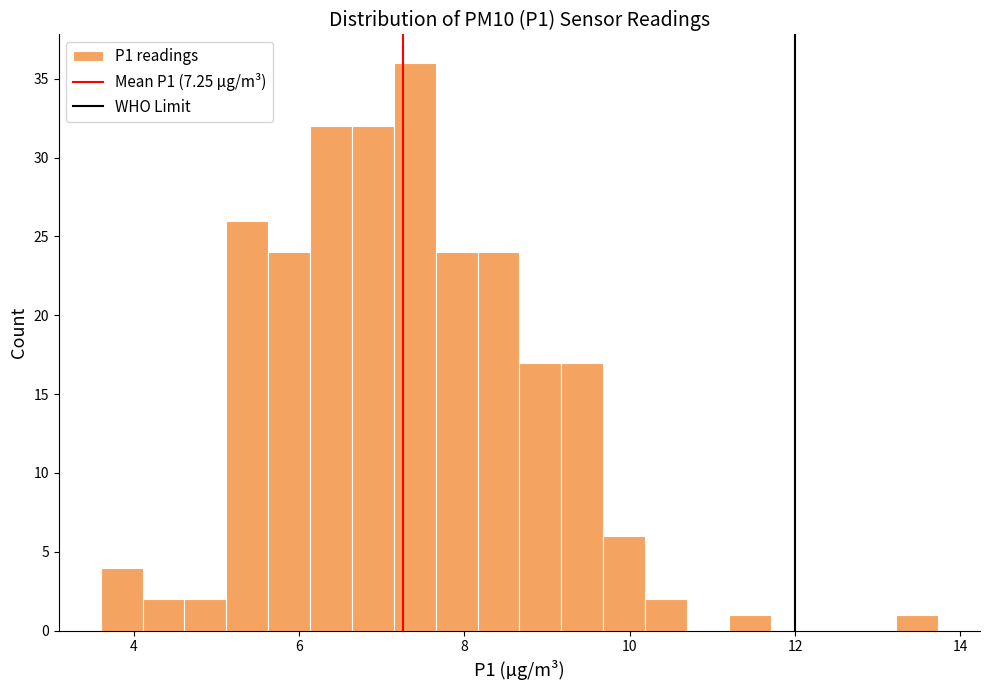

Around what value on the x-axis is the tallest bar? Give the approximate position of its centre, as read against the axis.

7.4